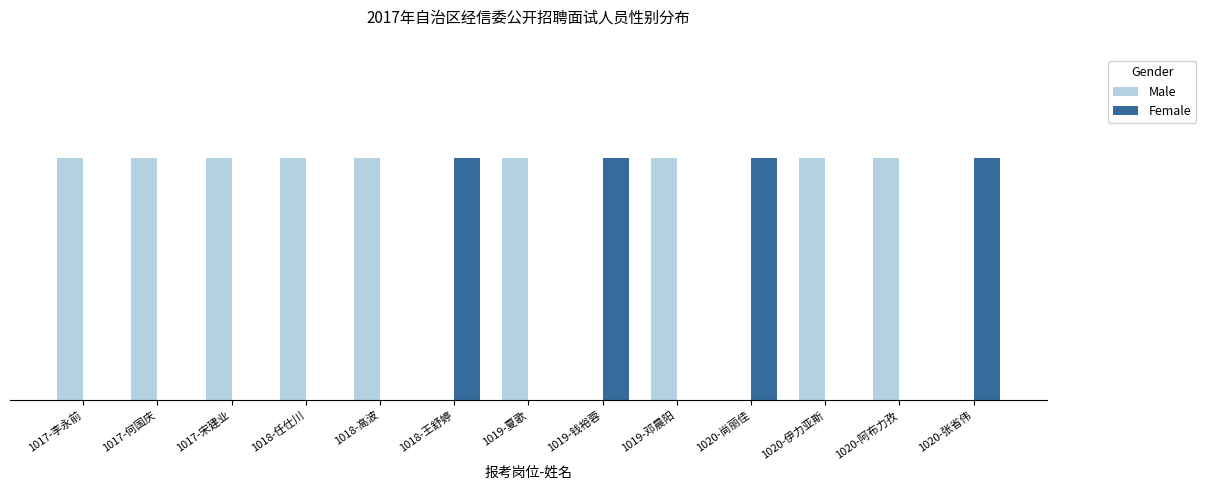

What are all the series names shown in the legend?

Male, Female